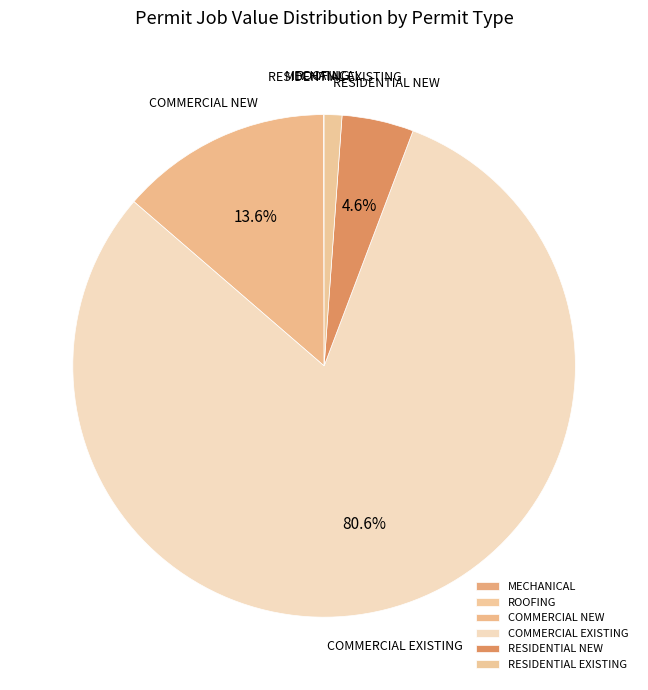

Which category has the biggest portion of the pie?

COMMERCIAL EXISTING